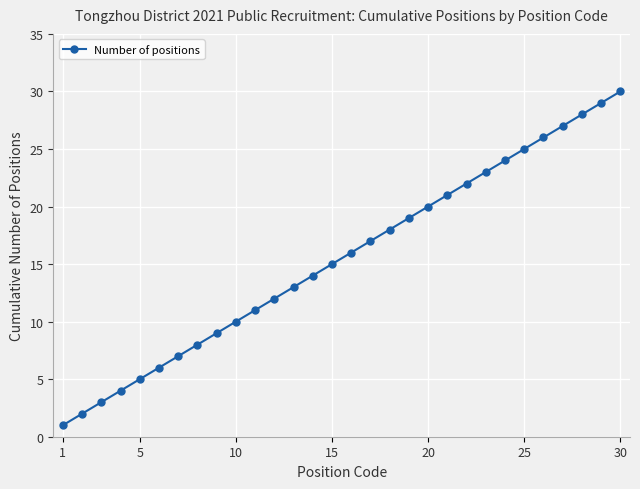

What is the maximum value shown in the chart?

30